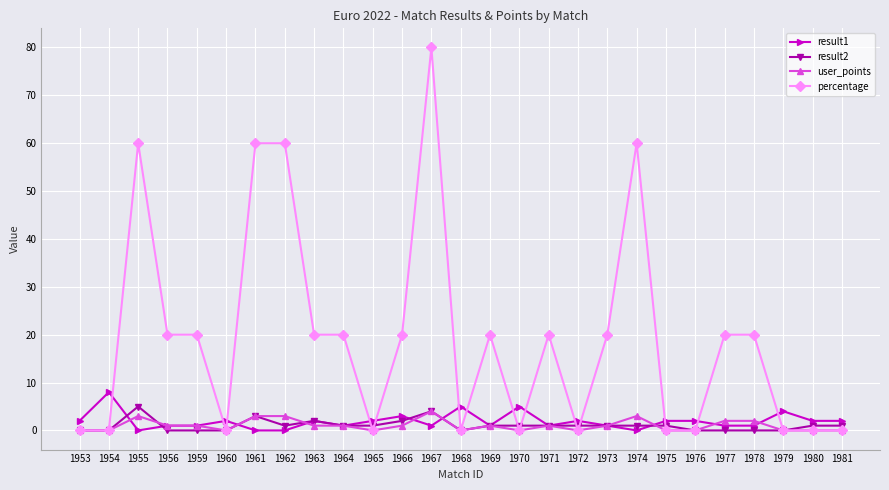

What is the value of the result2 point at the 10th from the left?

1